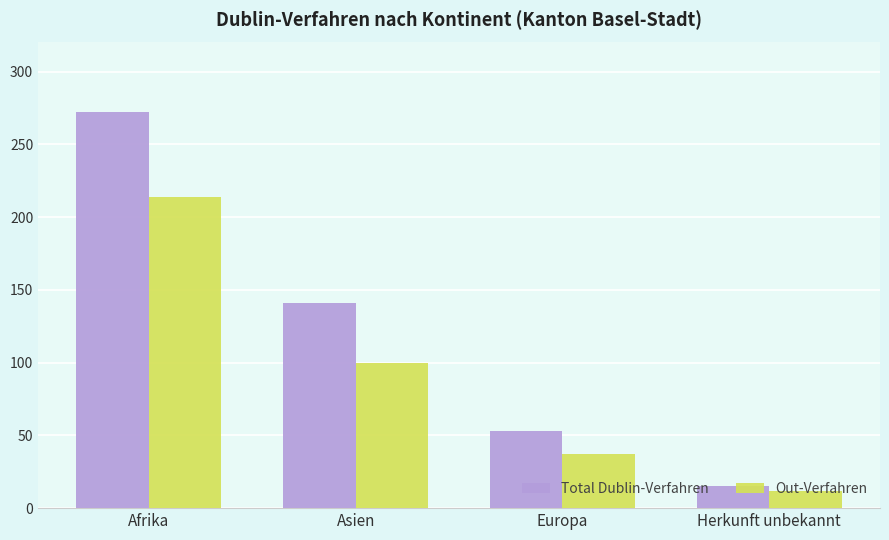

What is the difference between the maximum and minimum values in the Total Dublin-Verfahren series?

257